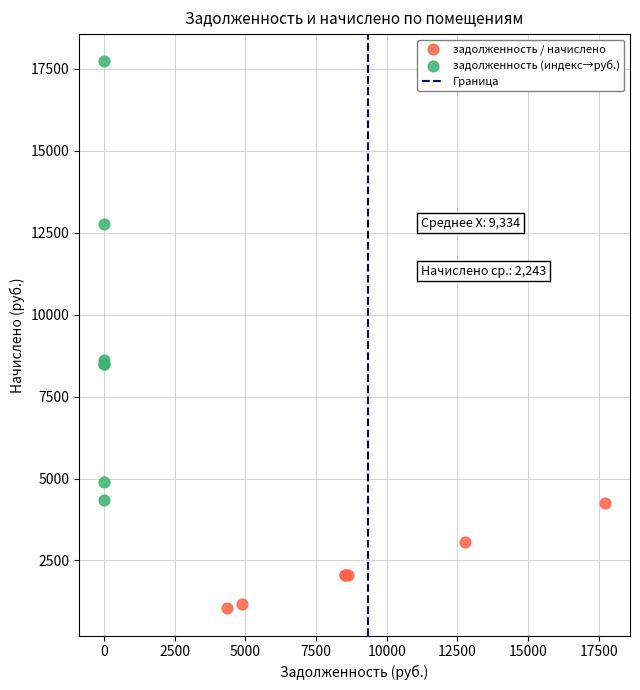

Which series has the largest Y range (max minus min)?

задолженность (индекс→руб.)